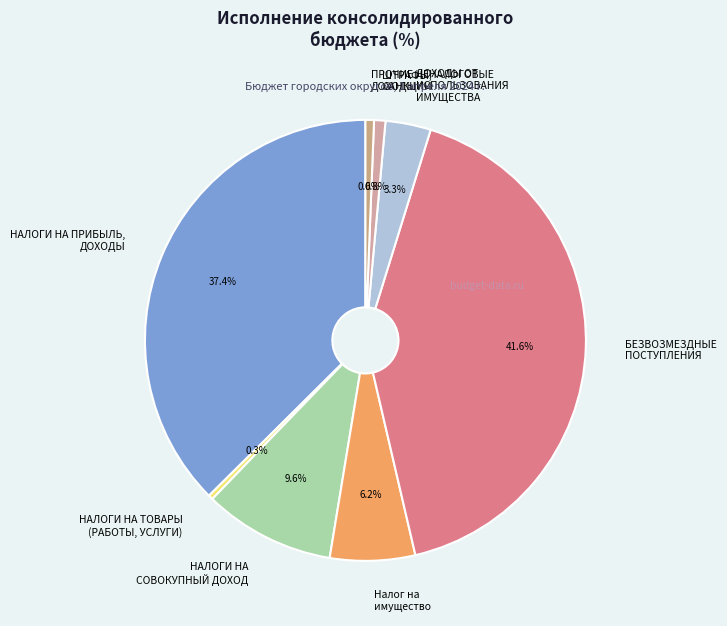

Rank the categories by value from lowest to highest.

НАЛОГИ НА ТОВАРЫ (РАБОТЫ, УСЛУГИ), ПРОЧИЕ НЕНАЛОГОВЫЕ ДОХОДЫ, ШТРАФЫ, САНКЦИИ, ДОХОДЫ ОТ ИСПОЛЬЗОВАНИЯ ИМУЩЕСТВА, Налог на имущество, НАЛОГИ НА СОВОКУПНЫЙ ДОХОД, НАЛОГИ НА ПРИБЫЛЬ, ДОХОДЫ, БЕЗВОЗМЕЗДНЫЕ ПОСТУПЛЕНИЯ